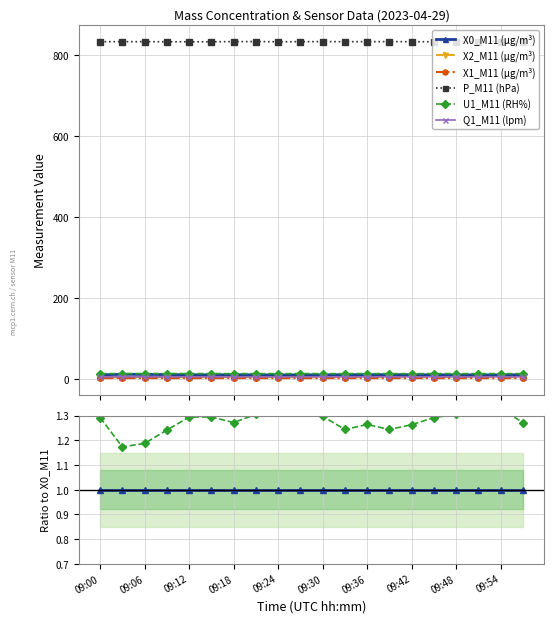

True or false: X2_M11 (μg/m³) and X0_M11 (μg/m³) intersect in this chart.

False